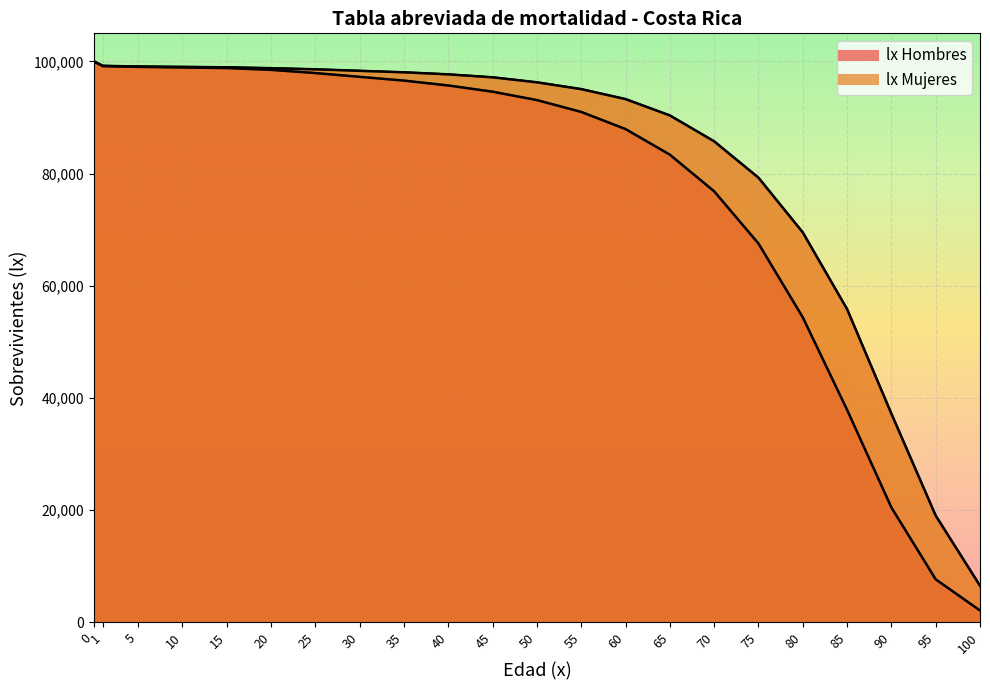

What is the sum of the lx Hombres values at 25 and 90?

118412